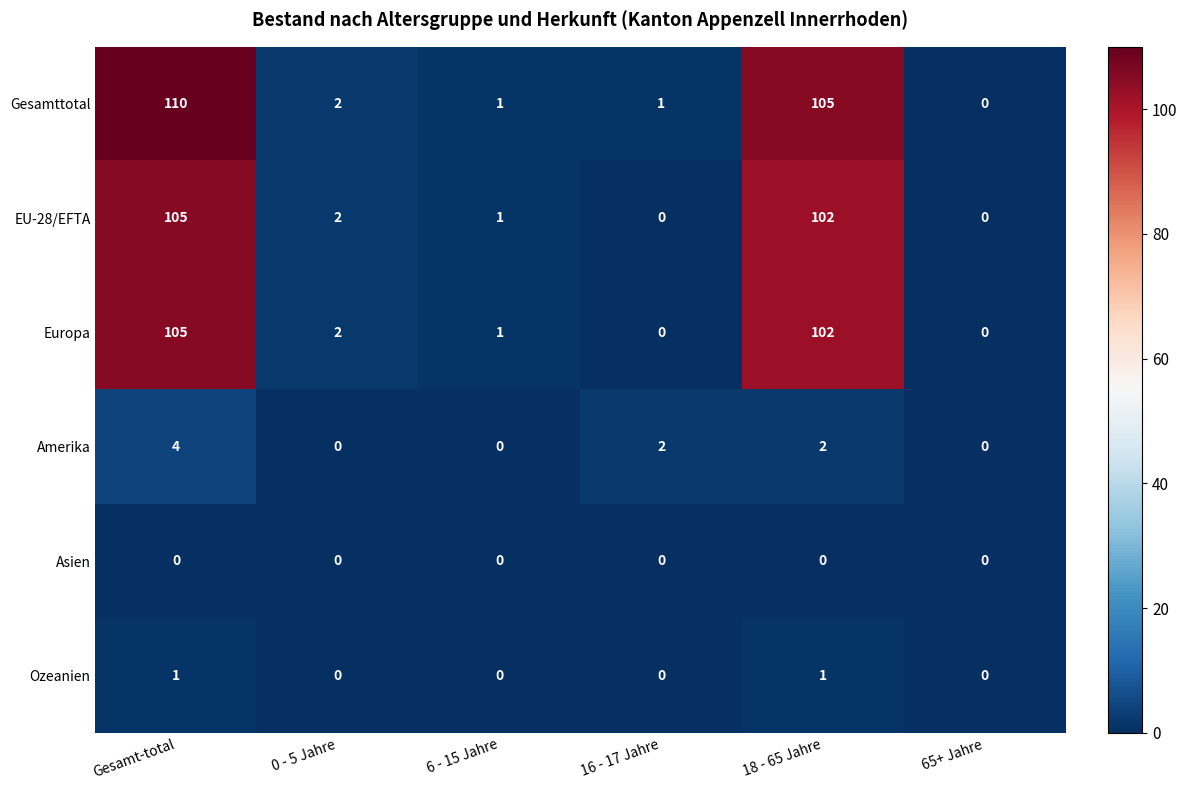

What is the highest value of the Europa series?

105